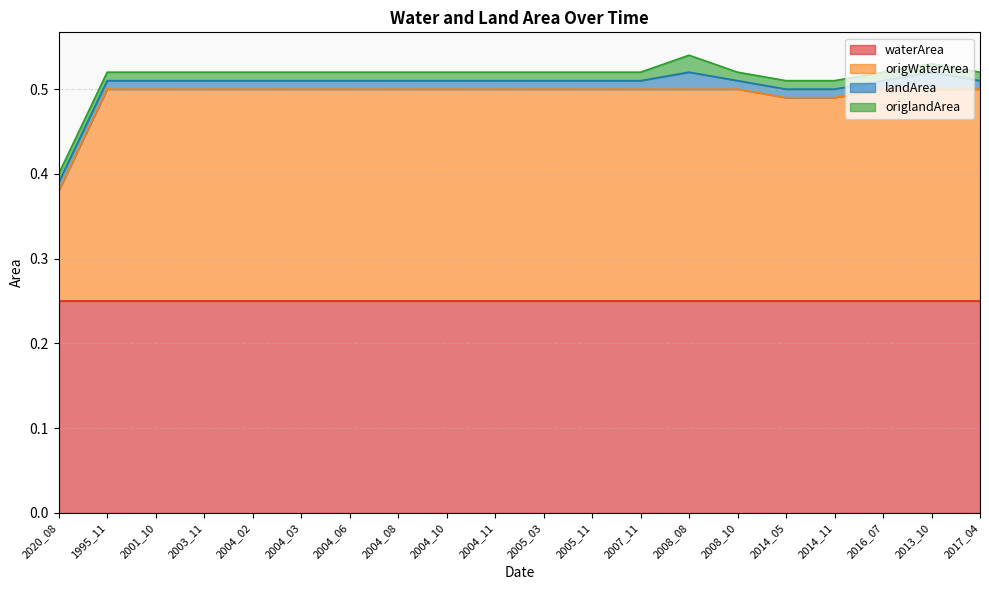

Read the waterArea value at 2020_08.

0.2